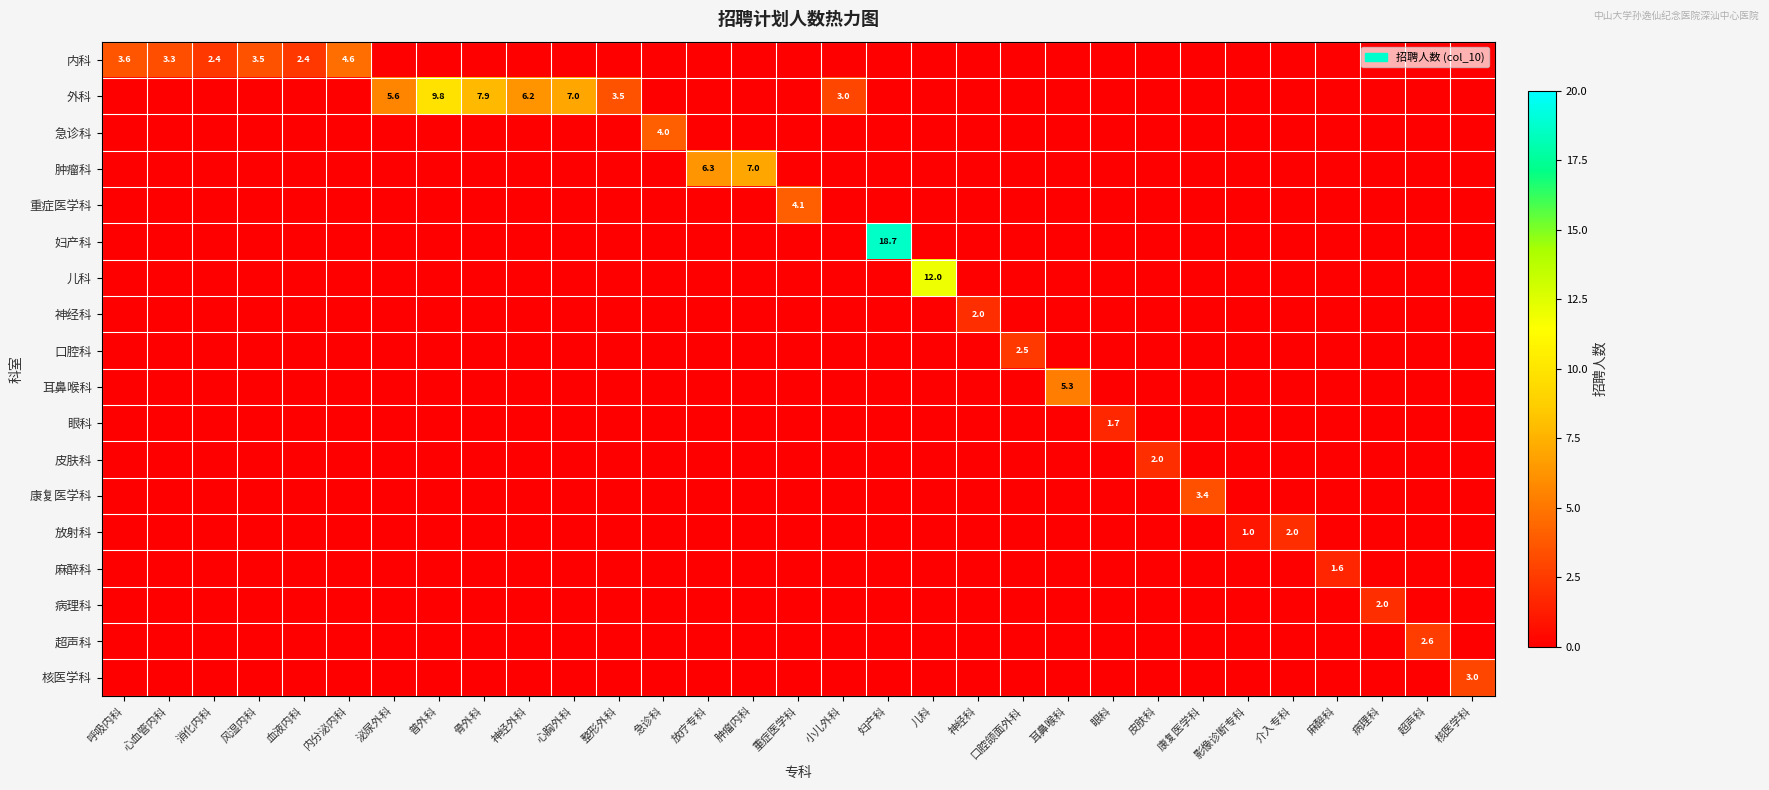

At which label does 重症医学科 reach its minimum?

呼吸内科